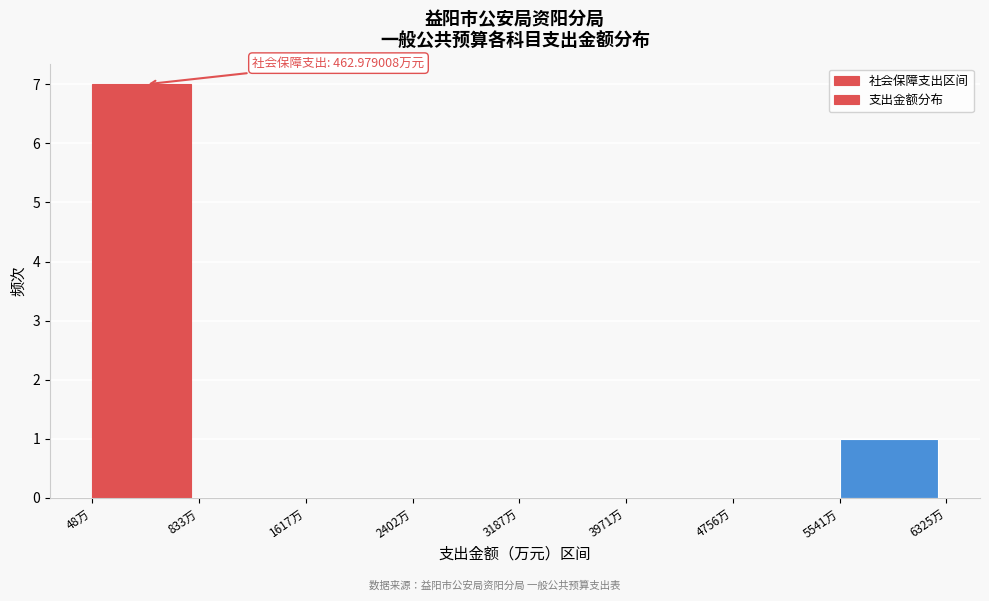

Which range on the x-axis has the tallest bar?

0 to 800